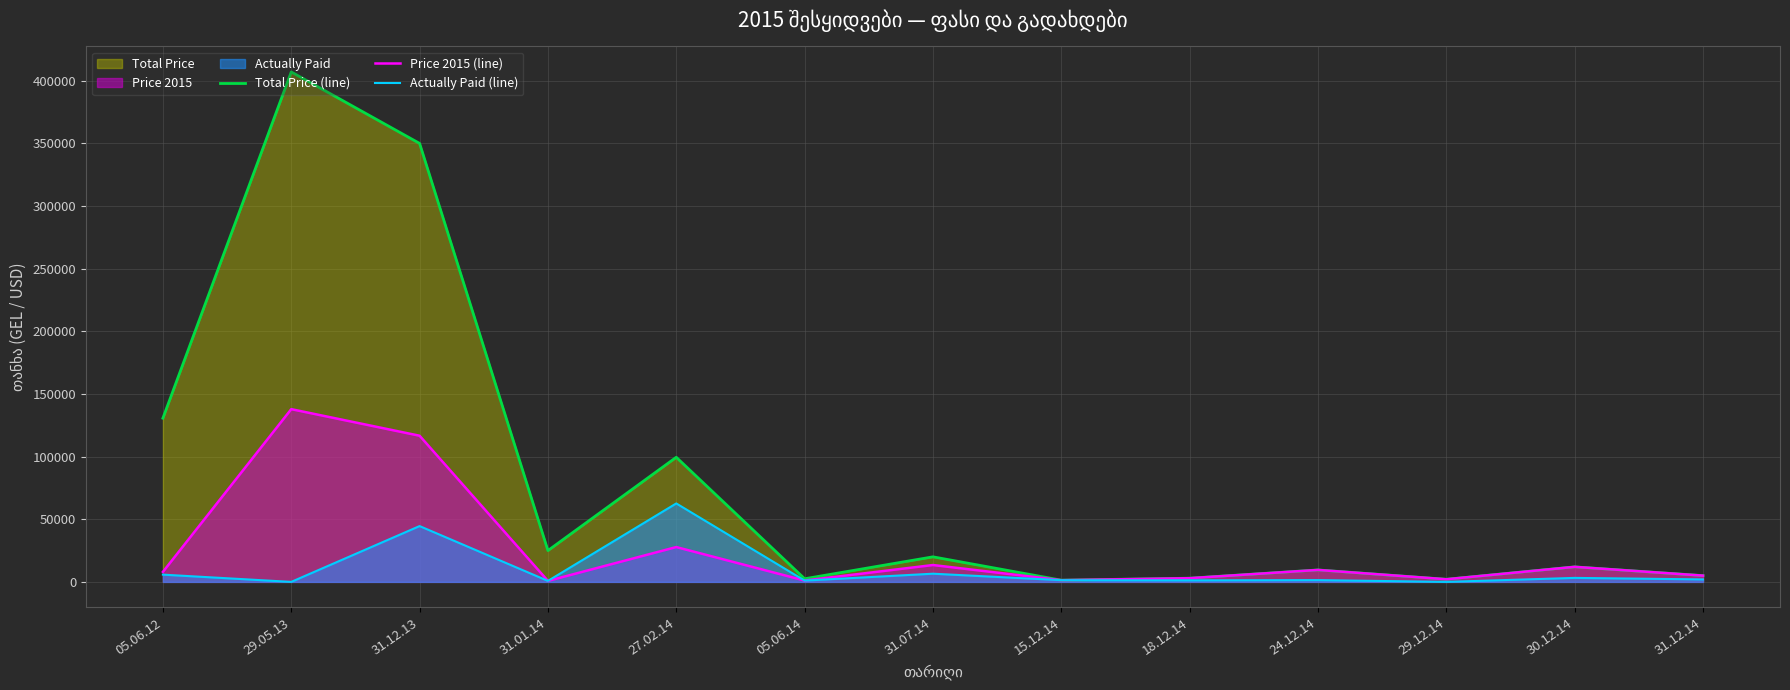

Count the number of data series in this chart.

3